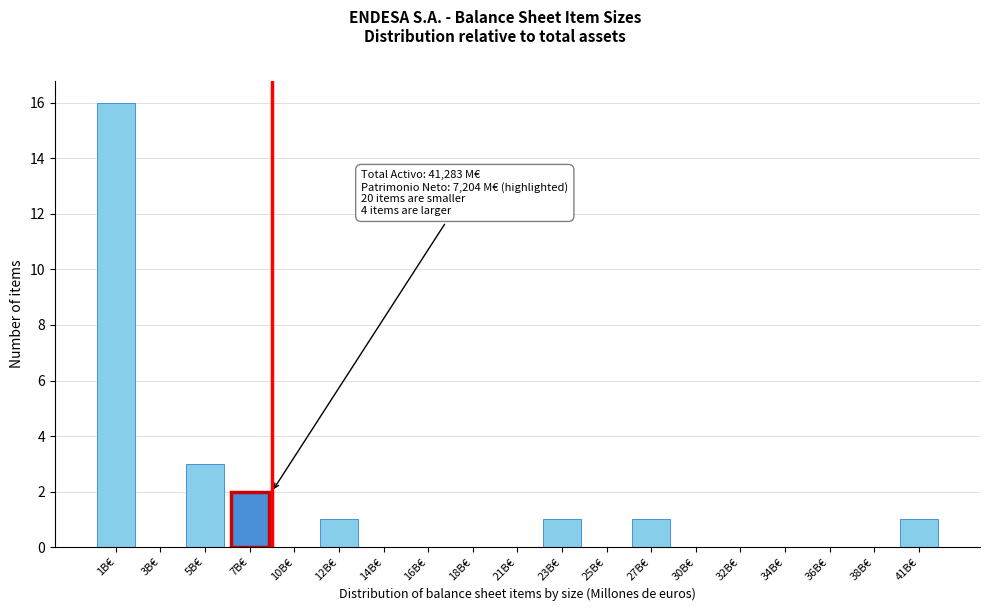

Reading left to right, transcribe all the data shown in this chart.

1B€=16	3B€=0	5B€=3	7B€=2	10B€=0	12B€=1	14B€=0	16B€=0	18B€=0	21B€=0	23B€=1	25B€=0	27B€=1	30B€=0	32B€=0	34B€=0	36B€=0	38B€=0	41B€=1